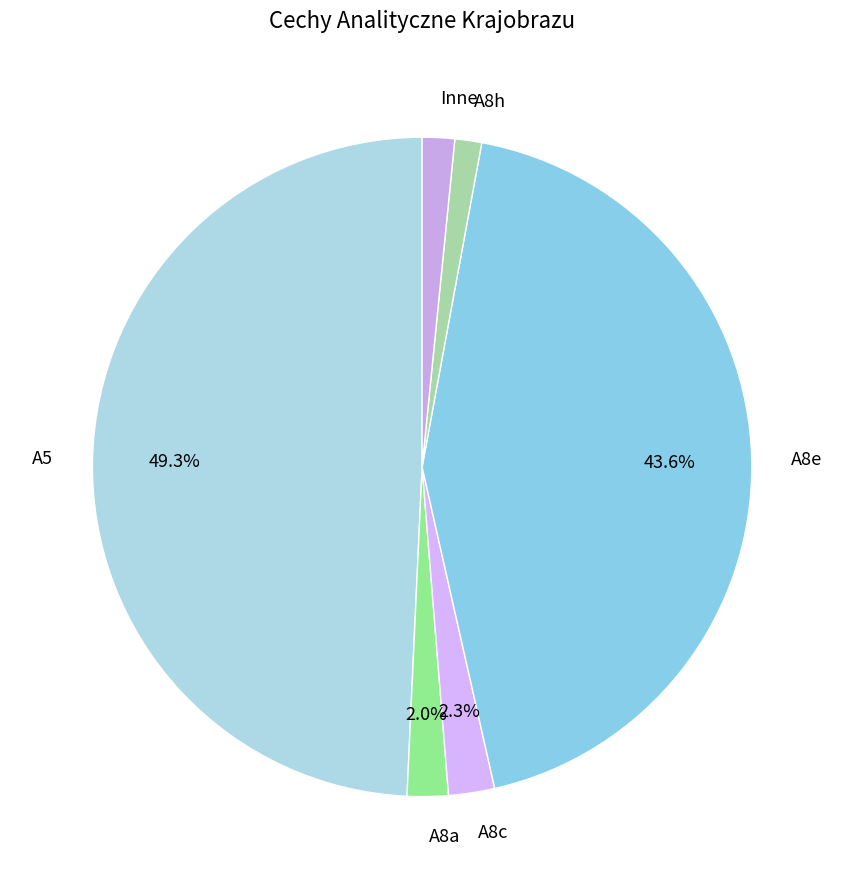

What is the ratio of the value at A8h to the value at A8a?

0.7